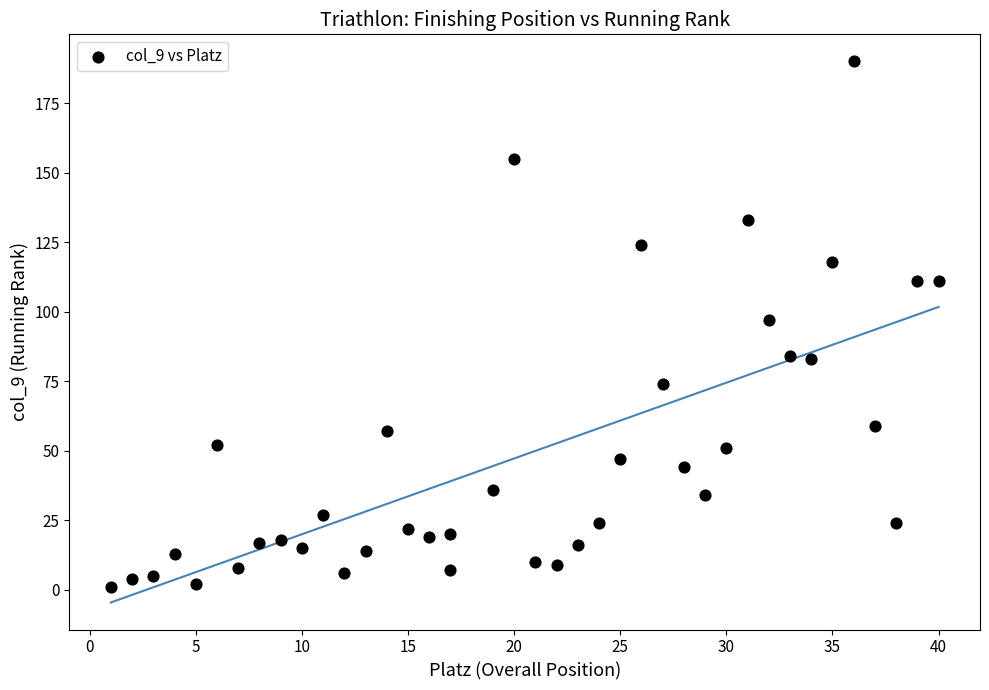

What is the range of Y values (max minus min)?

189